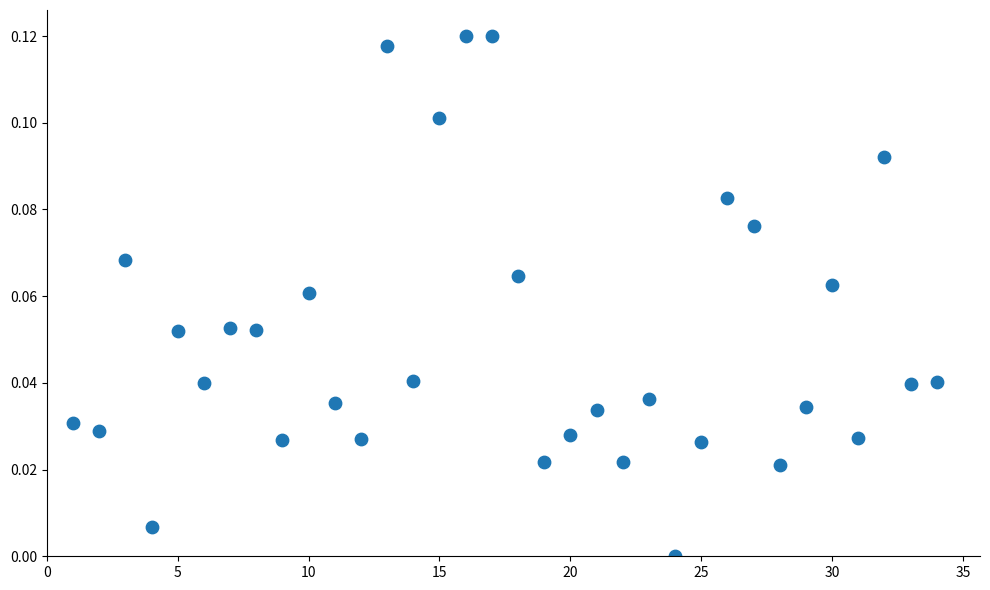

What is the range of X values (max minus min)?

33.0